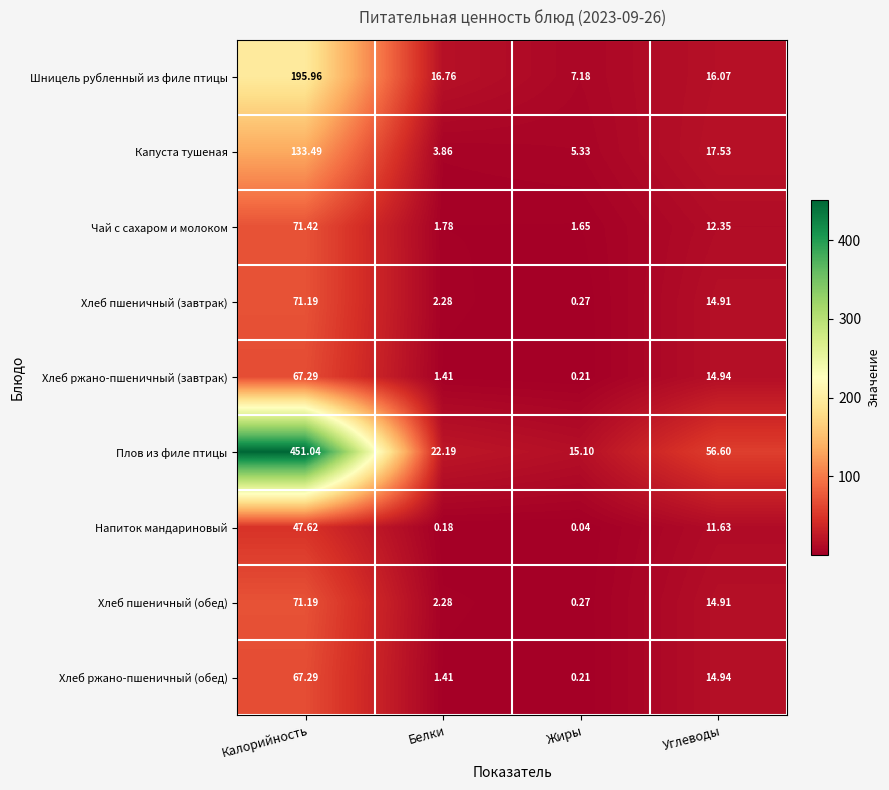

Is the value of Хлеб пшеничный (завтрак) at Углеводы greater than the value of Чай с сахаром и молоком at Калорийность?

No